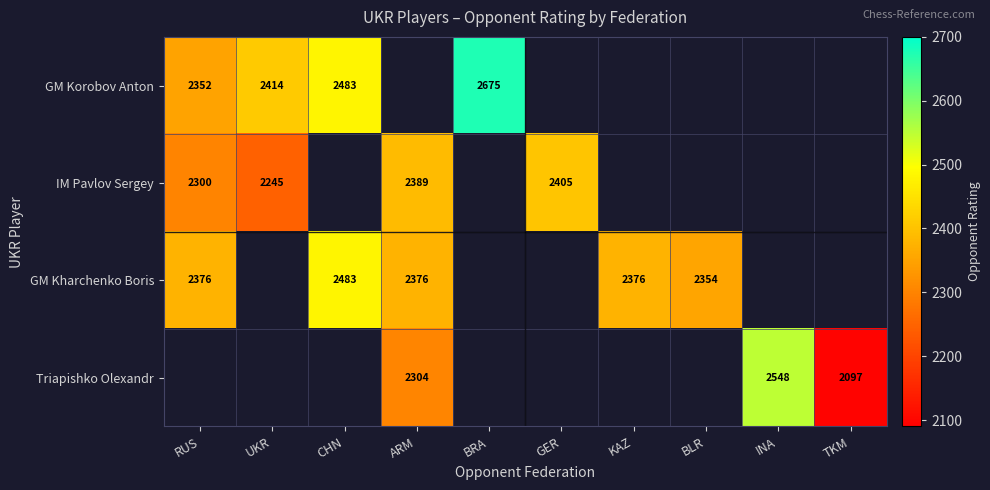

The GM Korobov Anton series shows 2483 at CHN. True or false?

True